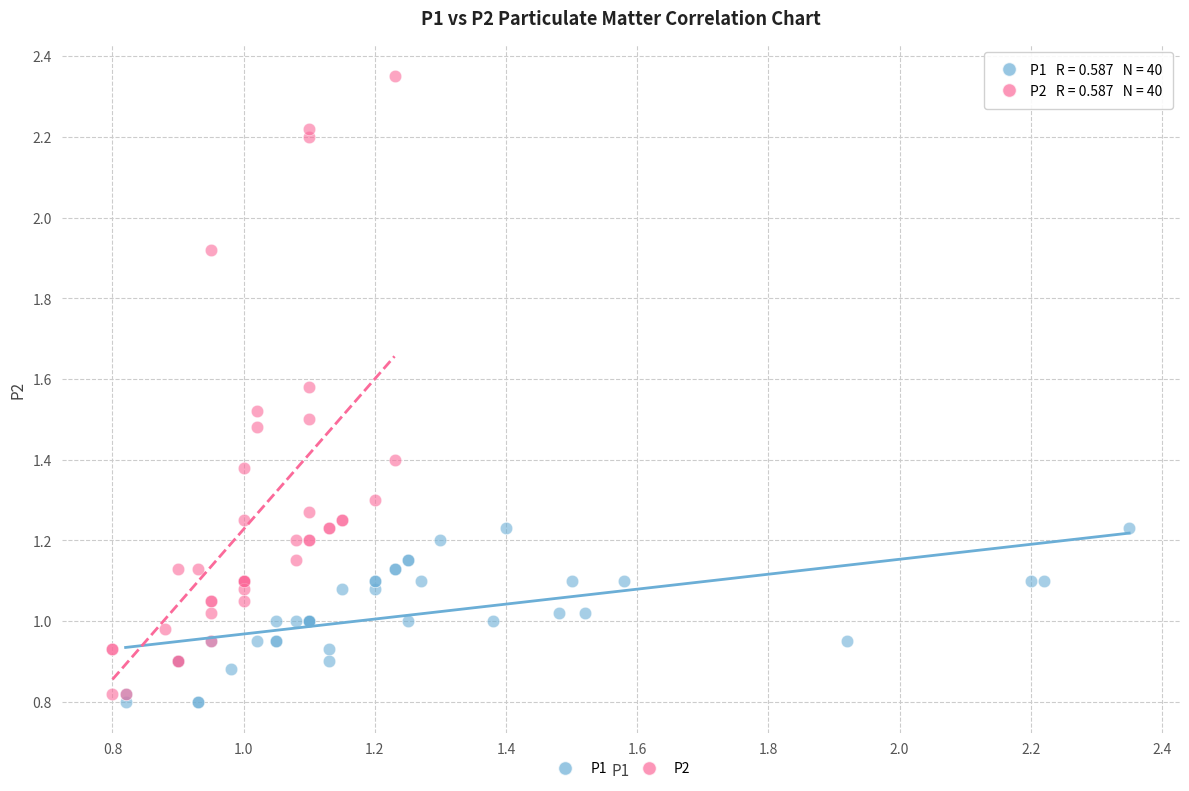

Which series has the largest Y range (max minus min)?

P2